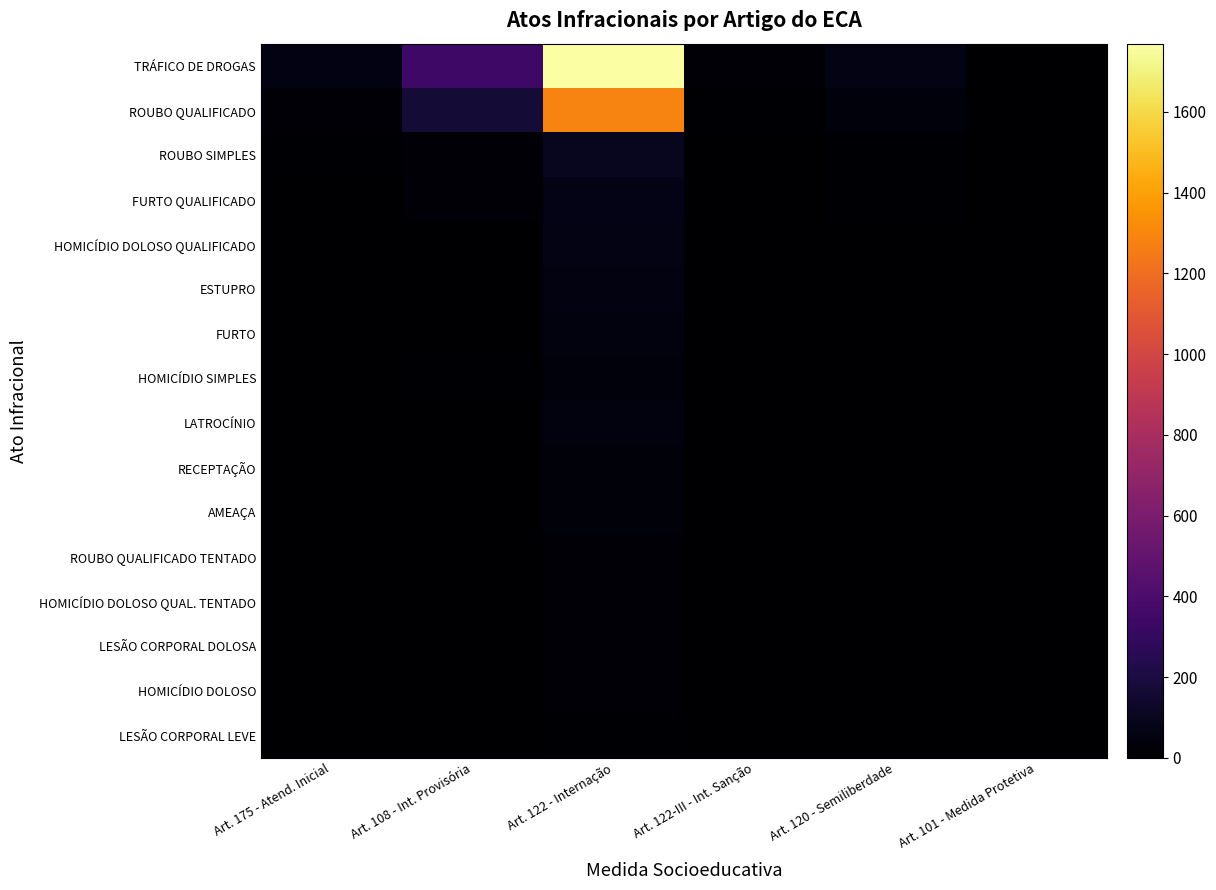

Which series has the largest total across all categories?

TRÁFICO DE DROGAS